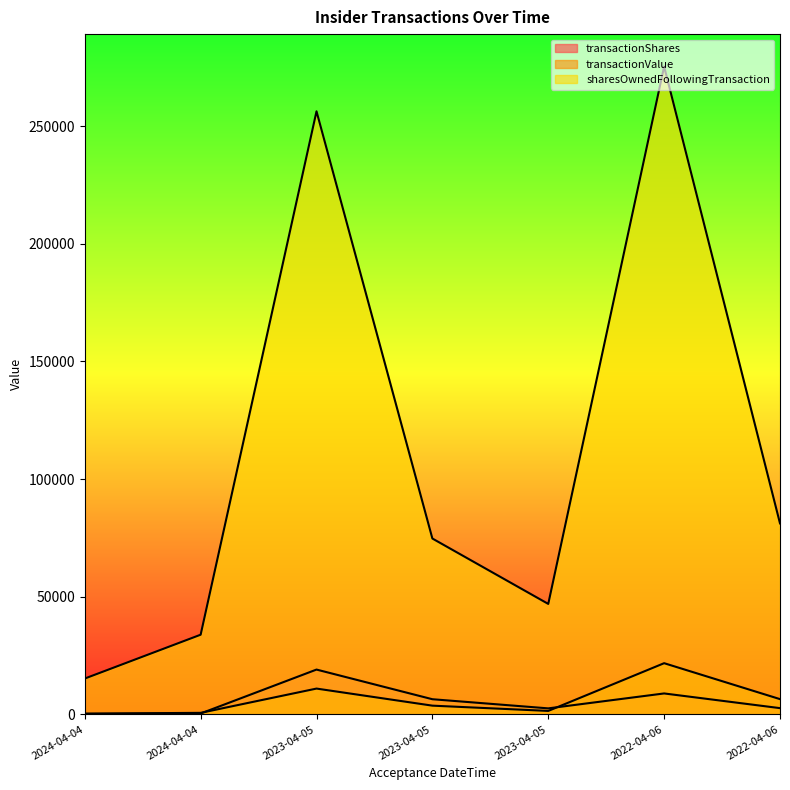

Which has a higher value, 2024-04-04 or 2023-04-05?

2023-04-05